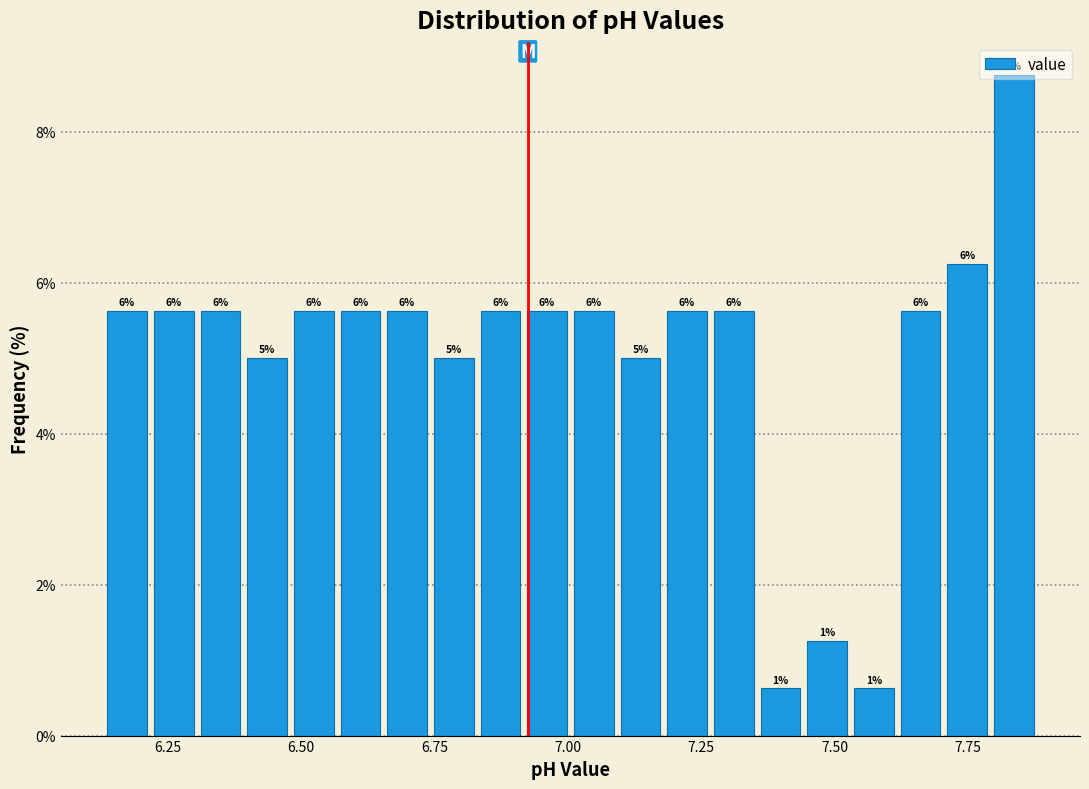

Read against the x-axis, roughly where is the centre of the tallest bar?

7.85